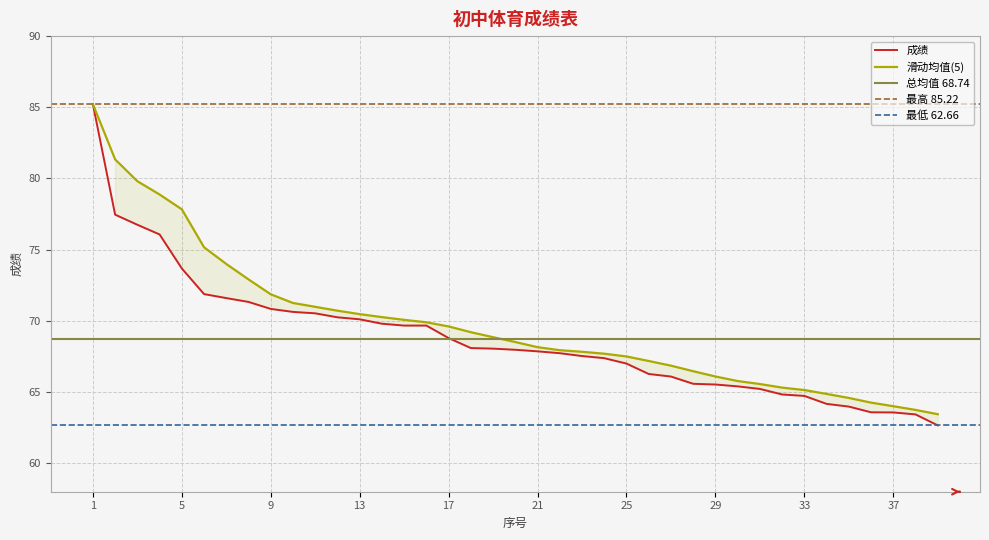

What is the difference between the maximum and second lowest values?

21.8